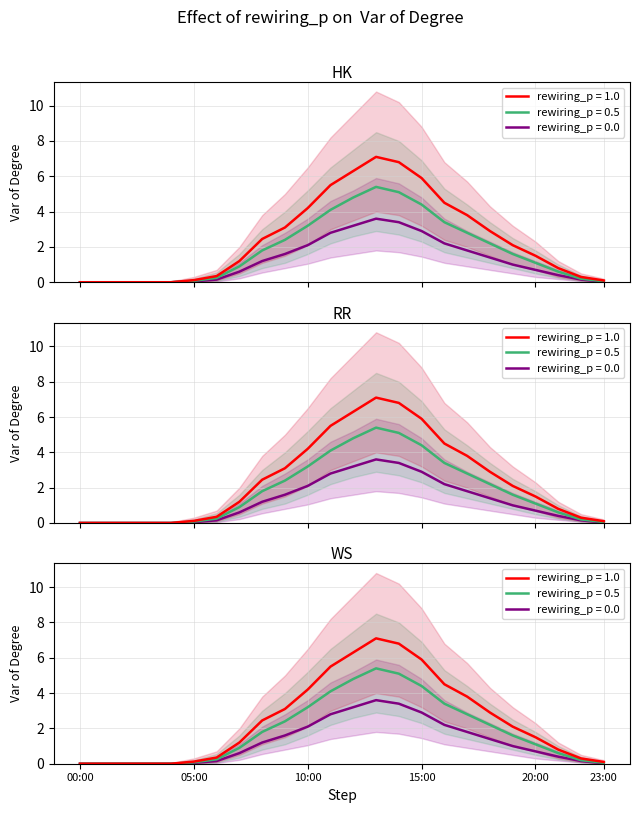

What is the label of the 8th point from the left?

07:00